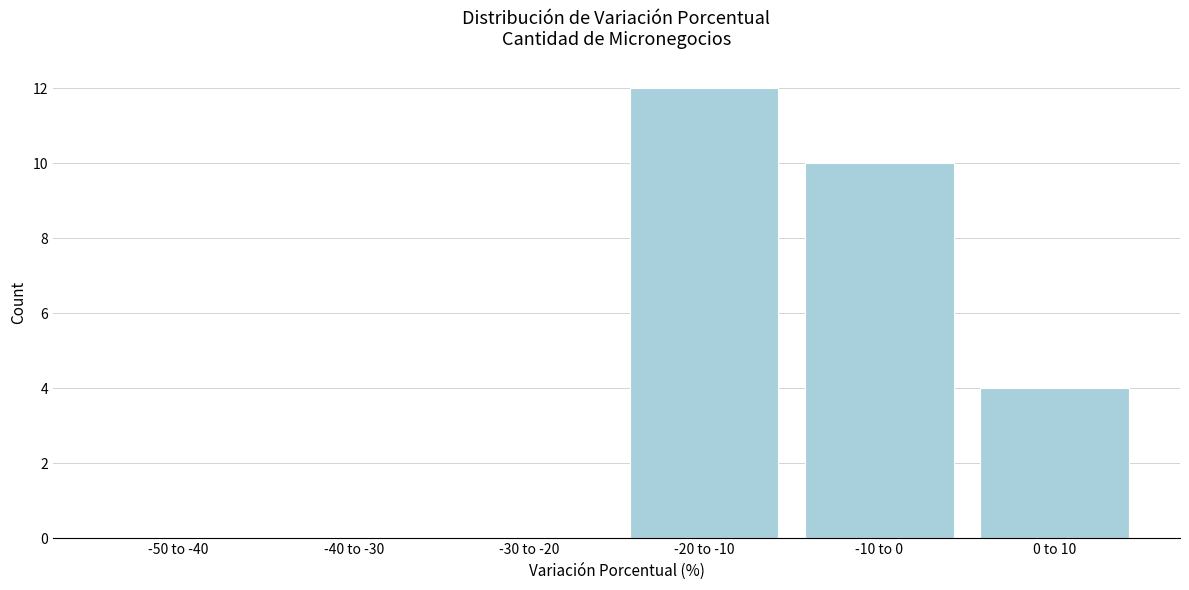

Reading left to right, what are all the values shown in this chart?

-50 to -40=0	-40 to -30=0	-30 to -20=0	-20 to -10=12	-10 to 0=10	0 to 10=4